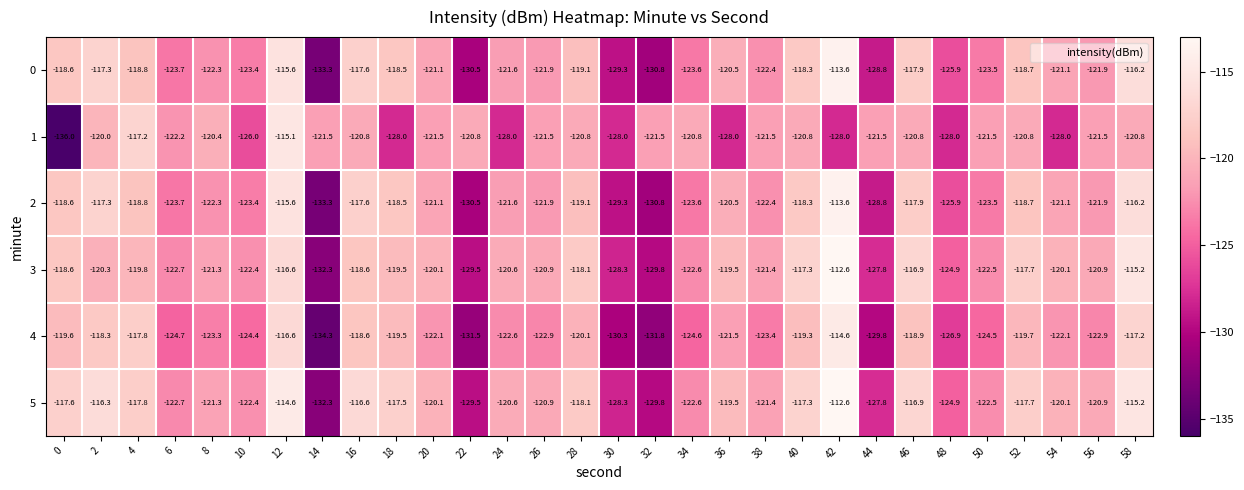

At which category is the sum across all series the highest?

12